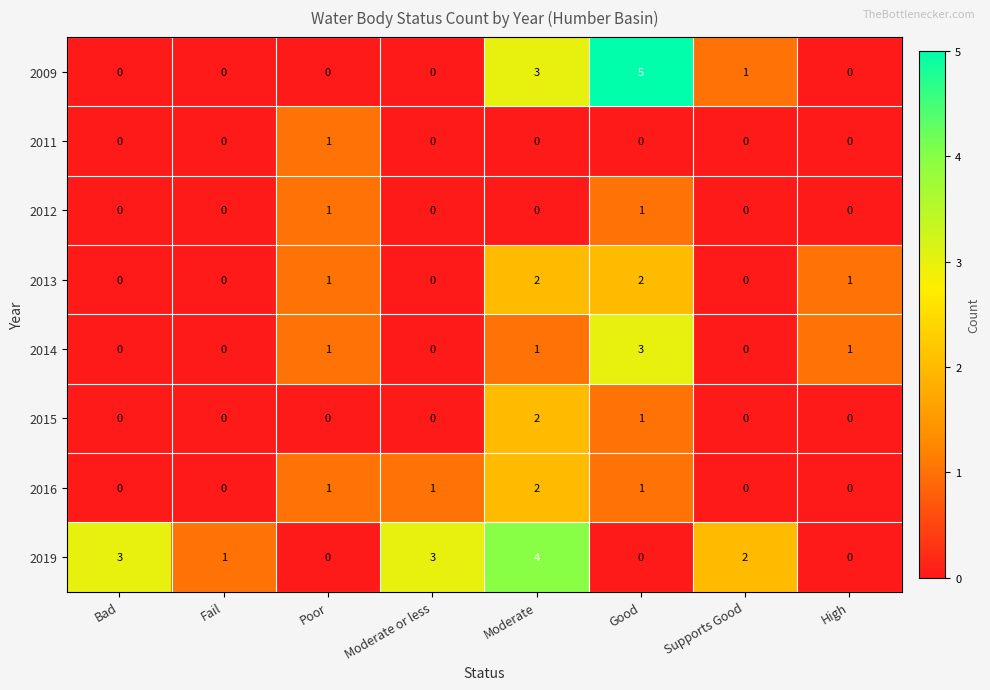

What is the spread (max minus min) of values at Bad?

3